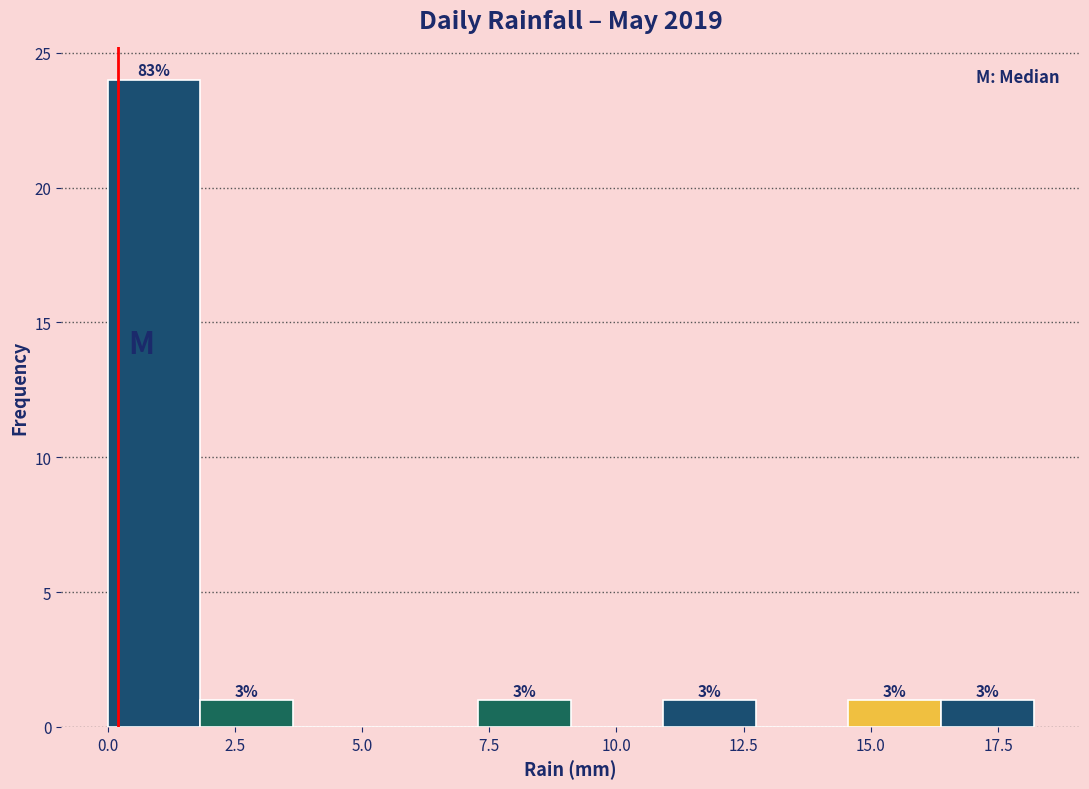

Around what value on the x-axis is the tallest bar? Give the approximate position of its centre, as read against the axis.

1.0